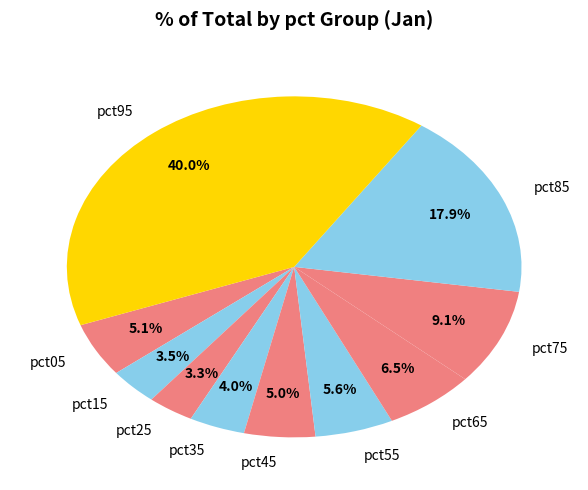

Which has a higher value, pct15 or pct95?

pct95